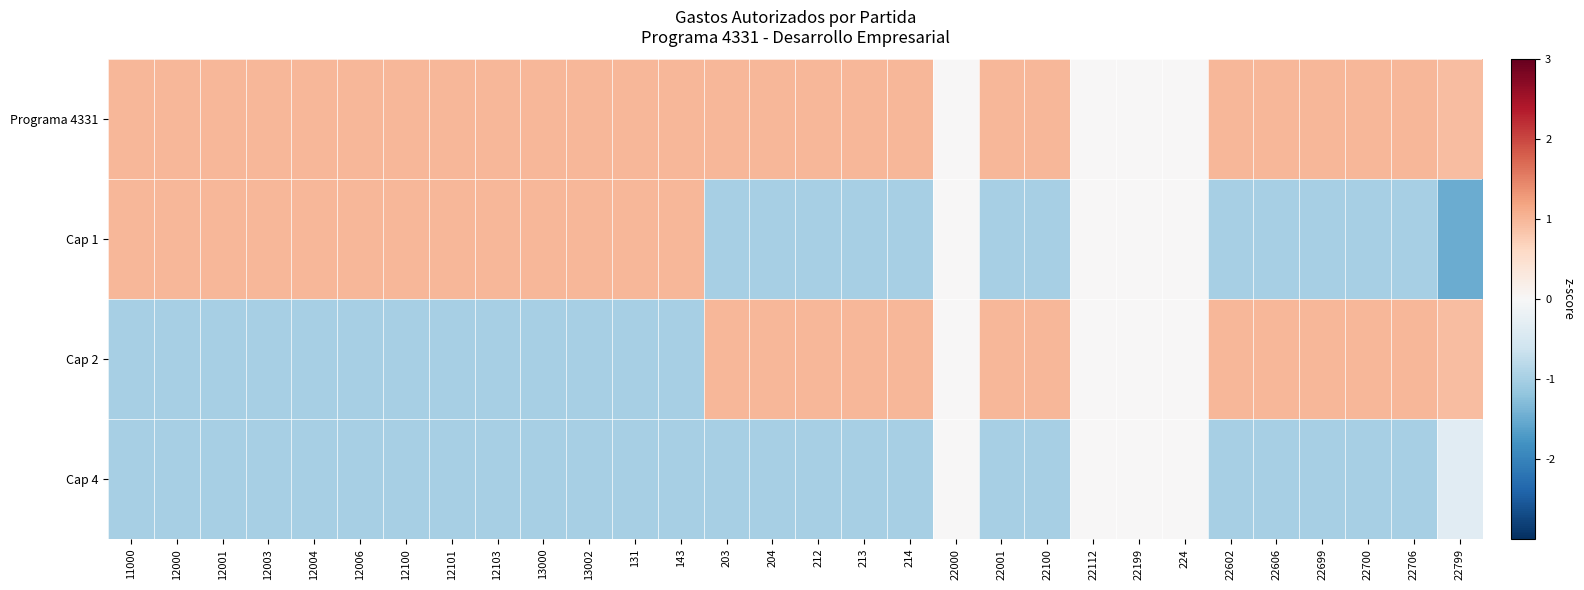

Which has a higher value, 12000 or 22602?

12000